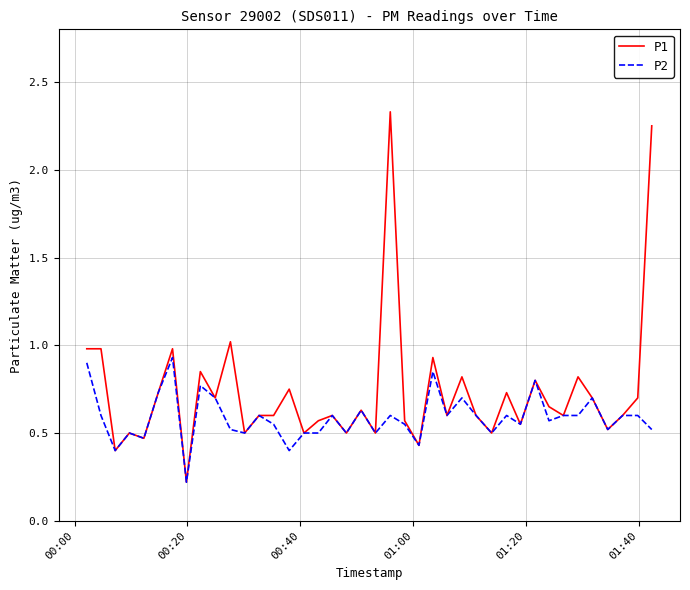

What is the sum of all P1 values?

29.3